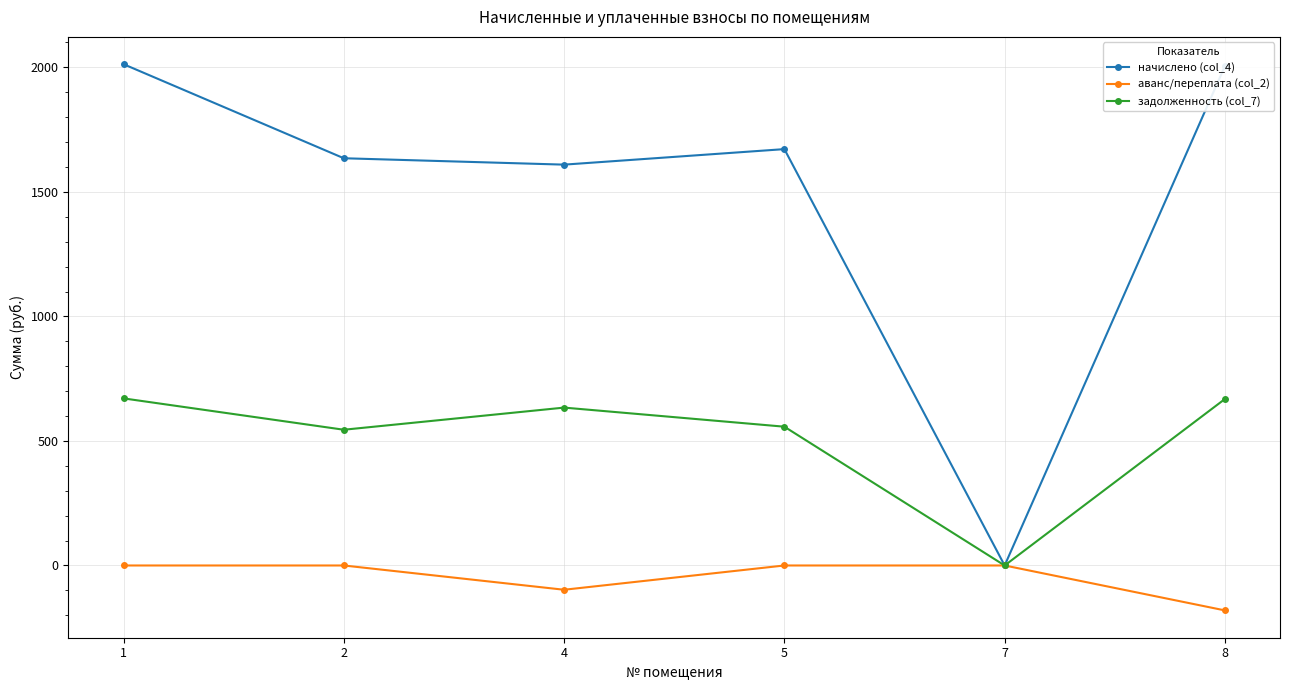

What is the greatest value displayed?

2012.6